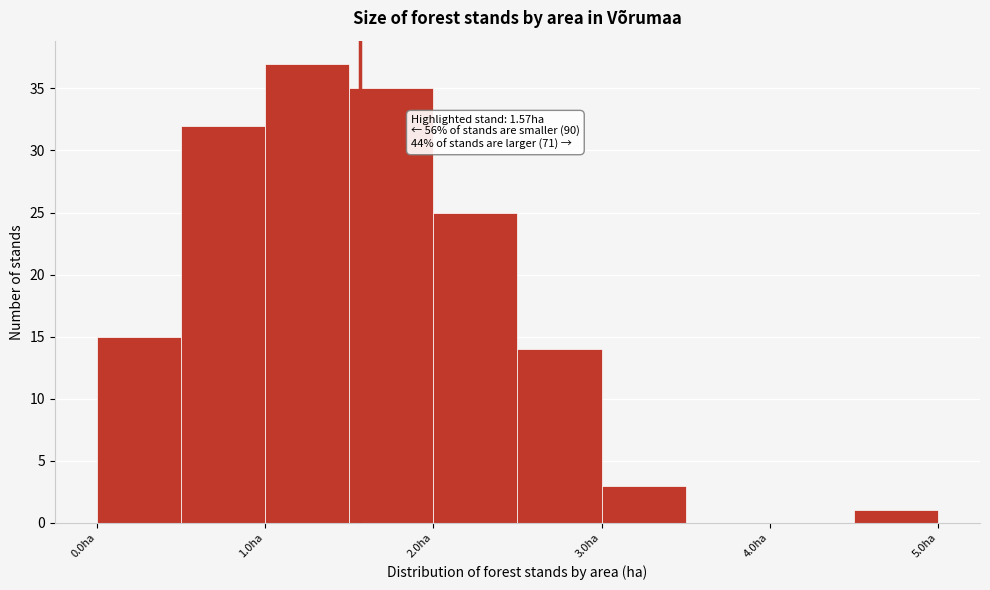

Over which range of the x-axis is the bar tallest?

1.0 to 1.5